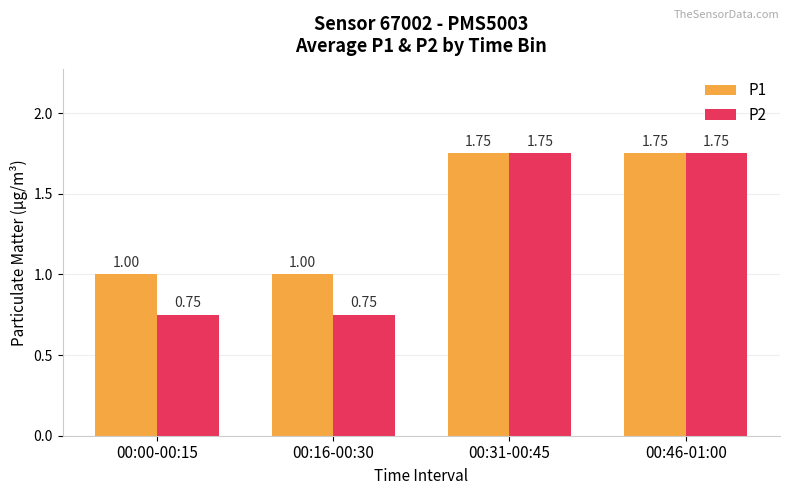

What is the value of the P1 bar at the 1st from the left?

1.0